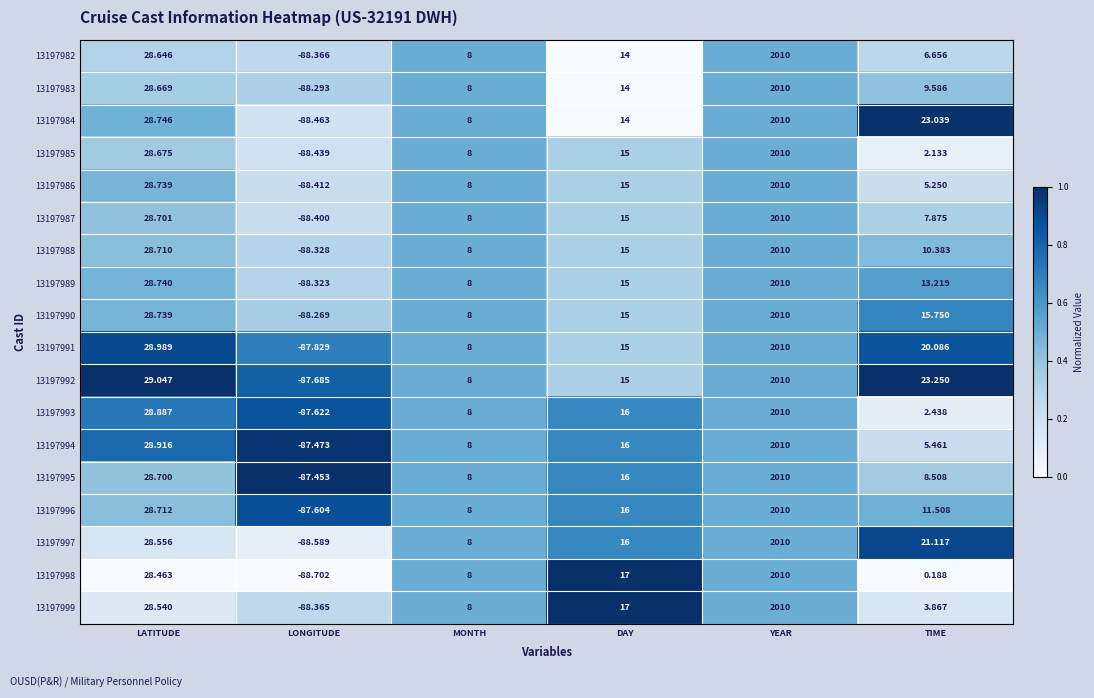

At which category is the sum across all series the highest?

YEAR